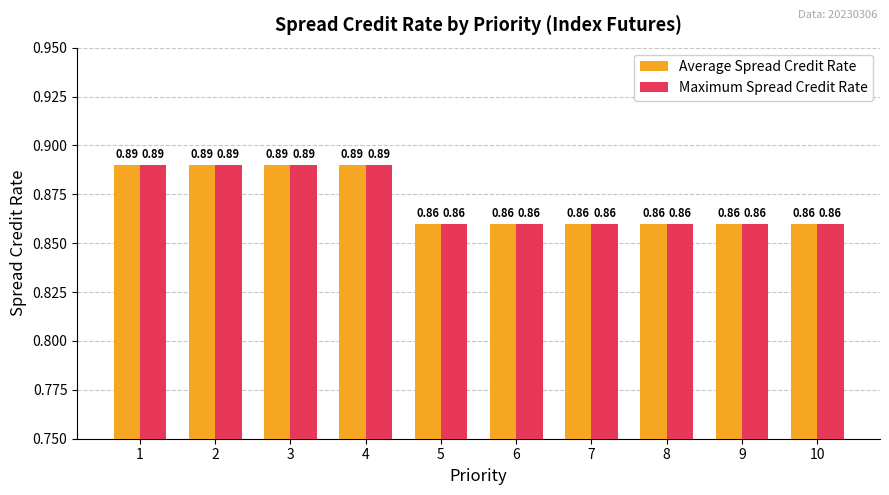

What is the sum of all Maximum Spread Credit Rate values?

8.7